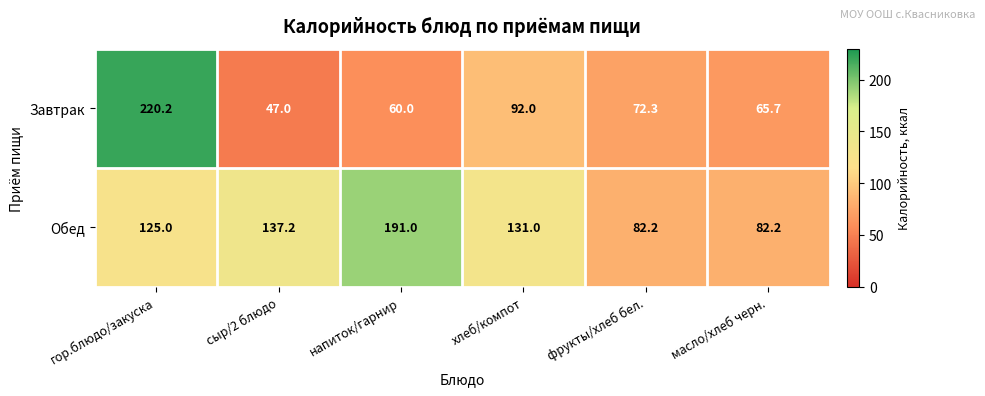

Reading left to right, extract all data points from this chart.

Завтрак: гор.блюдо/закуска=220.2	сыр/2 блюдо=47.0	напиток/гарнир=60.0	хлеб/компот=92.0	фрукты/хлеб бел.=72.3	масло/хлеб черн.=65.7
Обед: гор.блюдо/закуска=125.0	сыр/2 блюдо=137.2	напиток/гарнир=191.0	хлеб/компот=131.0	фрукты/хлеб бел.=82.2	масло/хлеб черн.=82.2